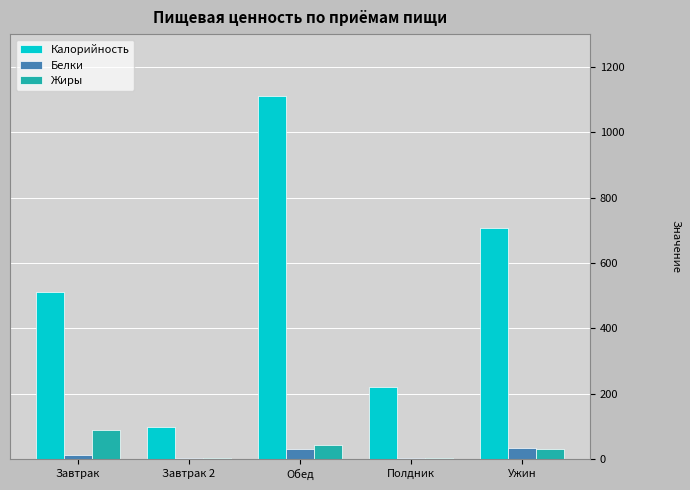

At which category does the chart reach its peak across all series?

Обед